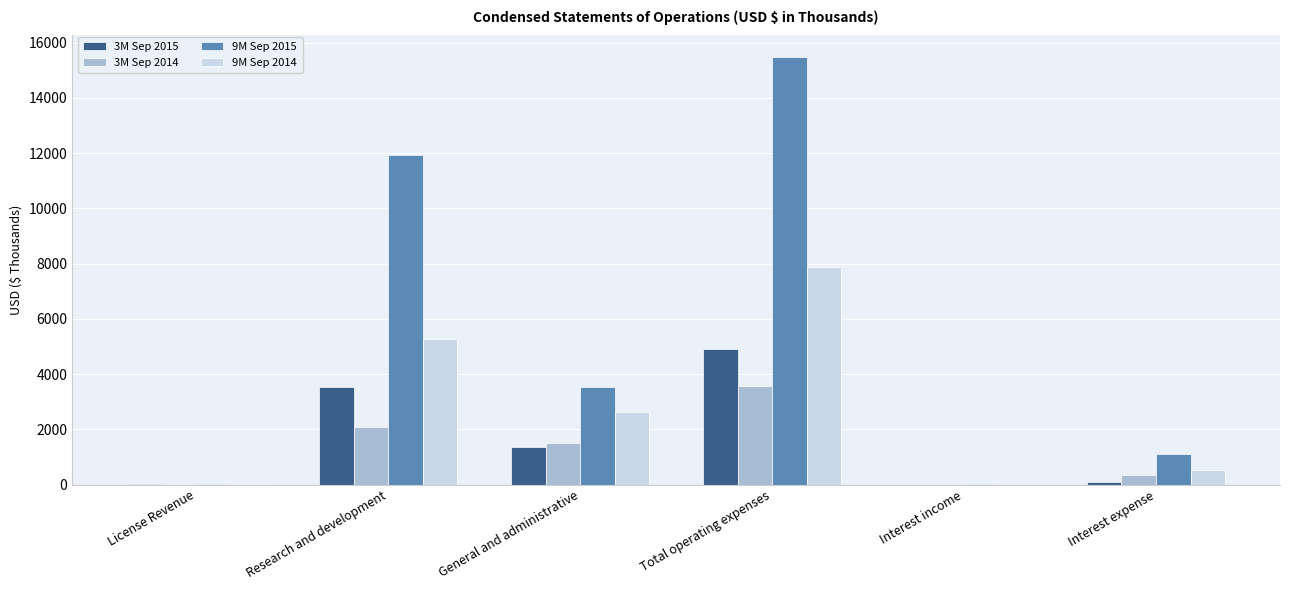

What is the maximum value shown in the chart?

15488